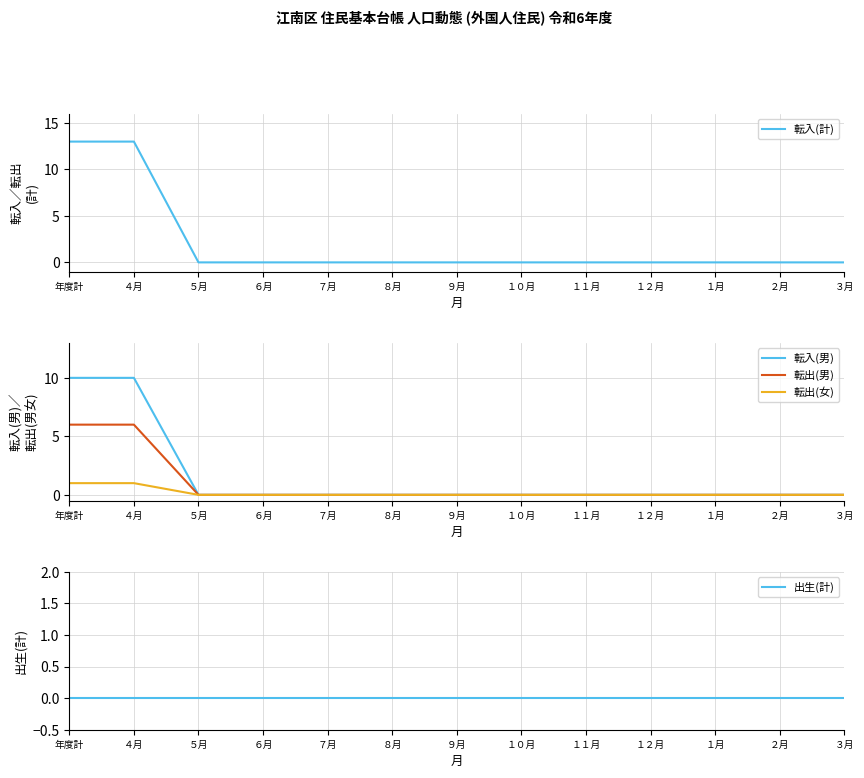

True or false: 転出(女) and 転入(計) intersect in this chart.

False